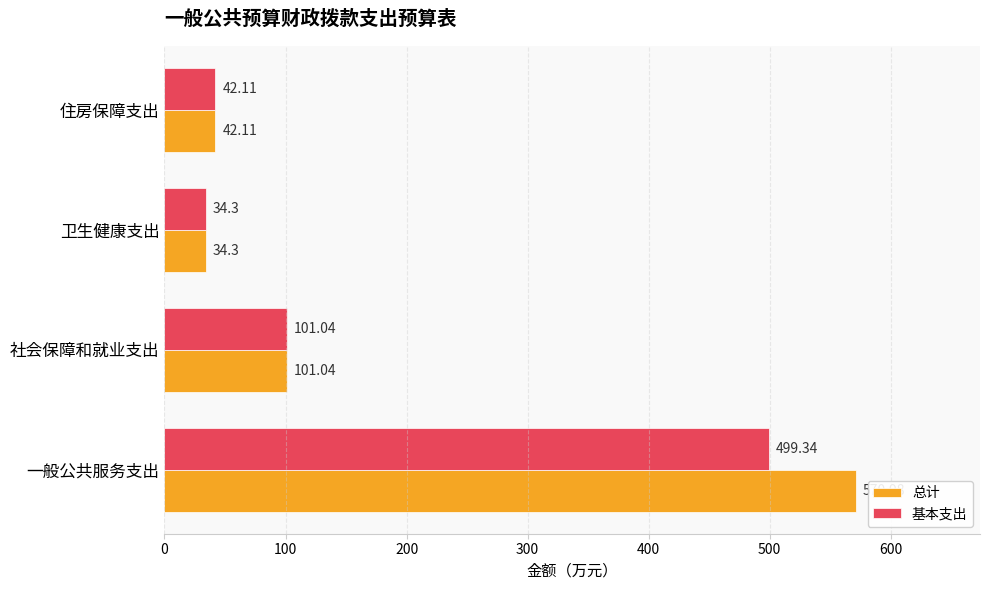

What is the average value of the 基本支出 series?

169.2